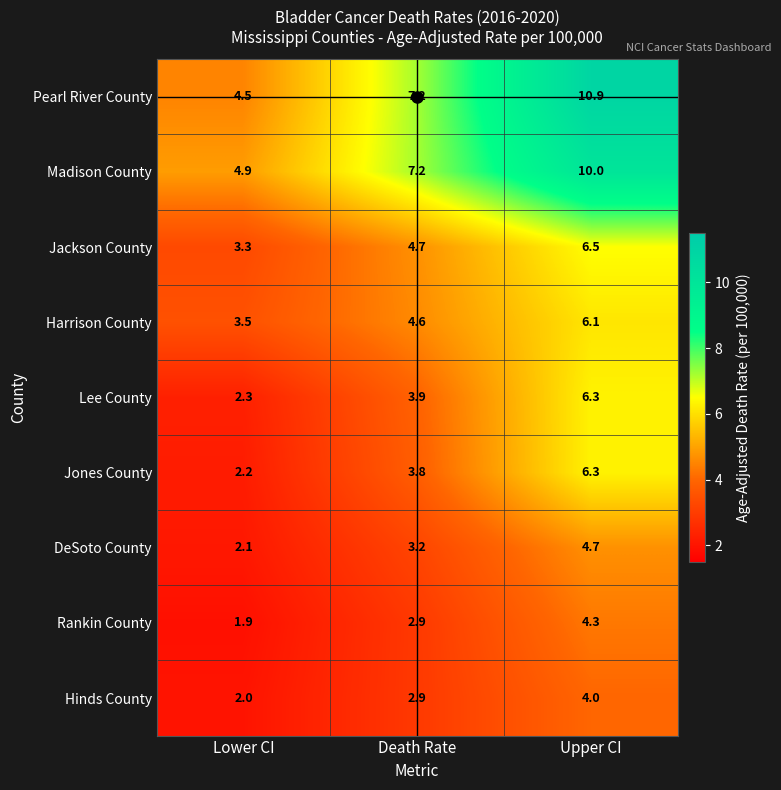

What is the maximum value shown in the chart?

10.9